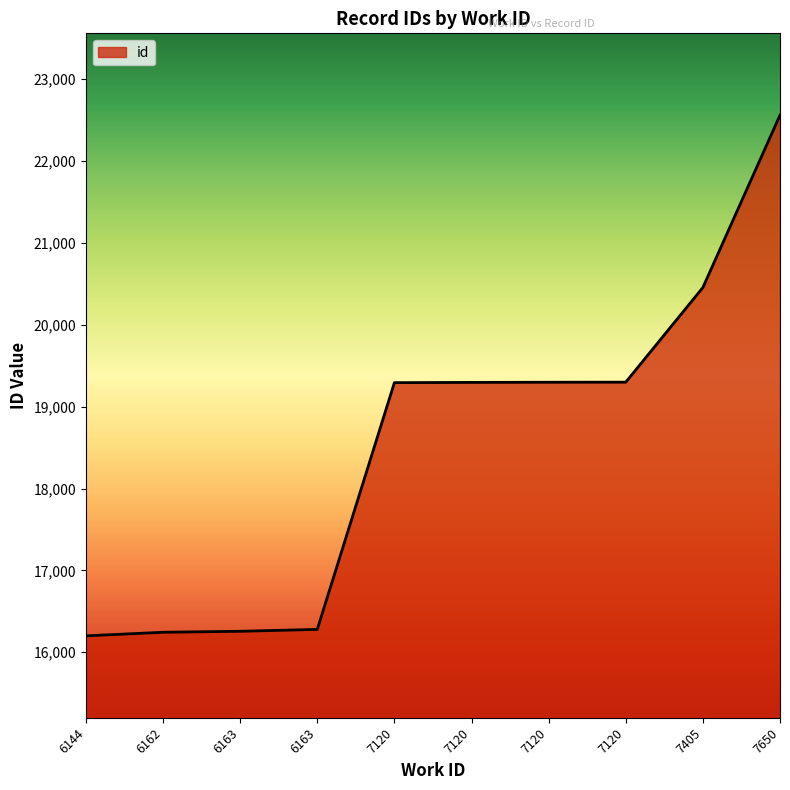

How many lines are shown in the chart?

1